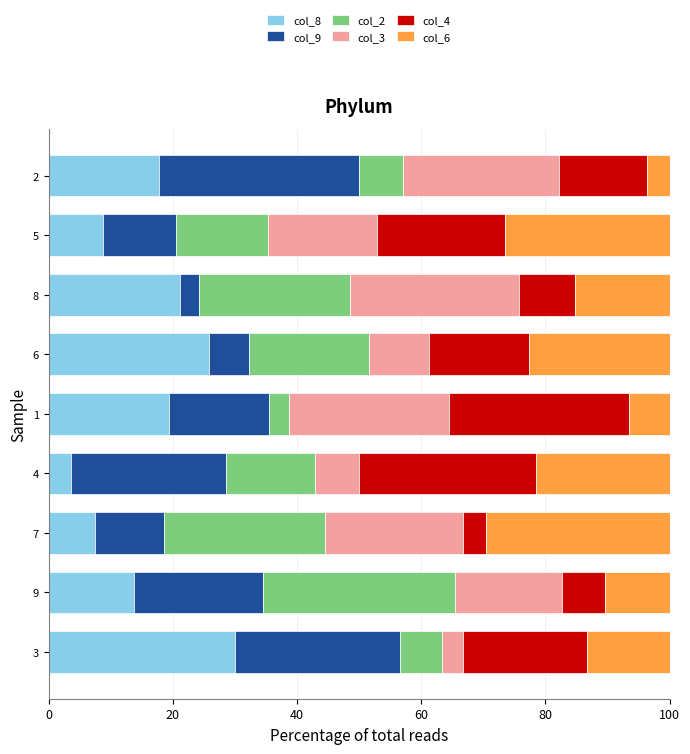

What is the total value across all series at 9?

100.0